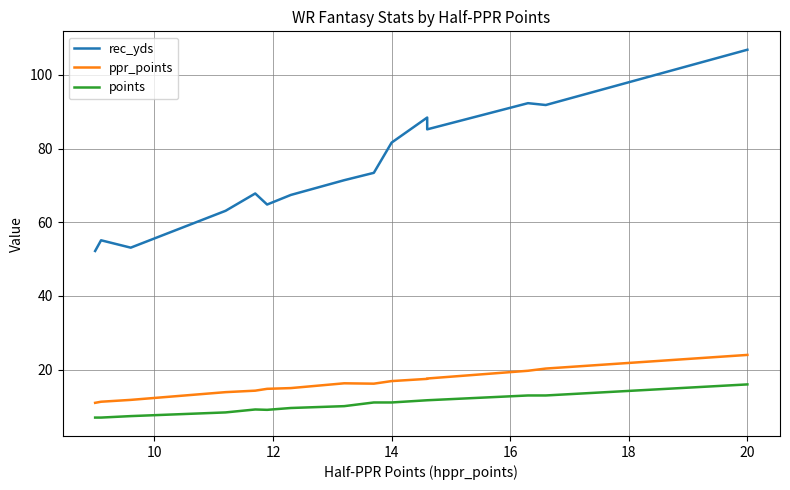

At how many categories does at least one series exceed 49?

15